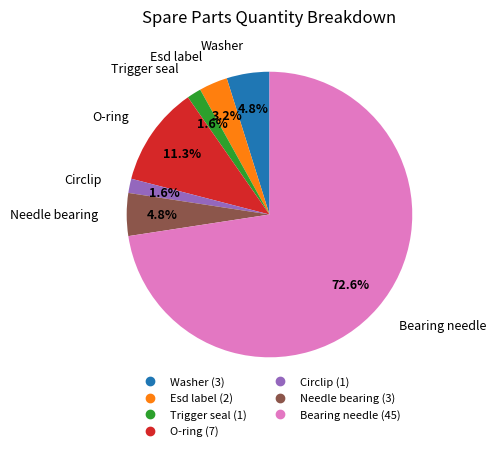

Which has a higher value, Circlip or O-ring?

O-ring